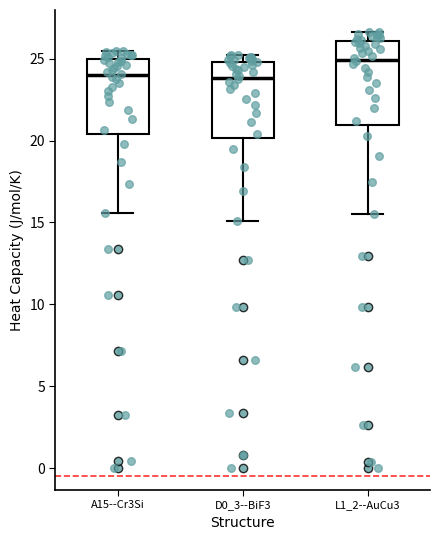

Reading left to right, read every box against the y-axis: the position of its median line, the range the box covers, and the ends of its whiskers. The values are not printed on the chart, so give them approximately, as read against the axis.

A15--Cr3Si: median 24.0, box 20.5 to 25.0, whiskers 15.5 to 25.5
D0_3--BiF3: median 24.0, box 20.0 to 25.0, whiskers 15.0 to 25.0 (just above the box's upper edge)
L1_2--AuCu3: median 25.0, box 21.0 to 26.0, whiskers 15.5 to 26.5